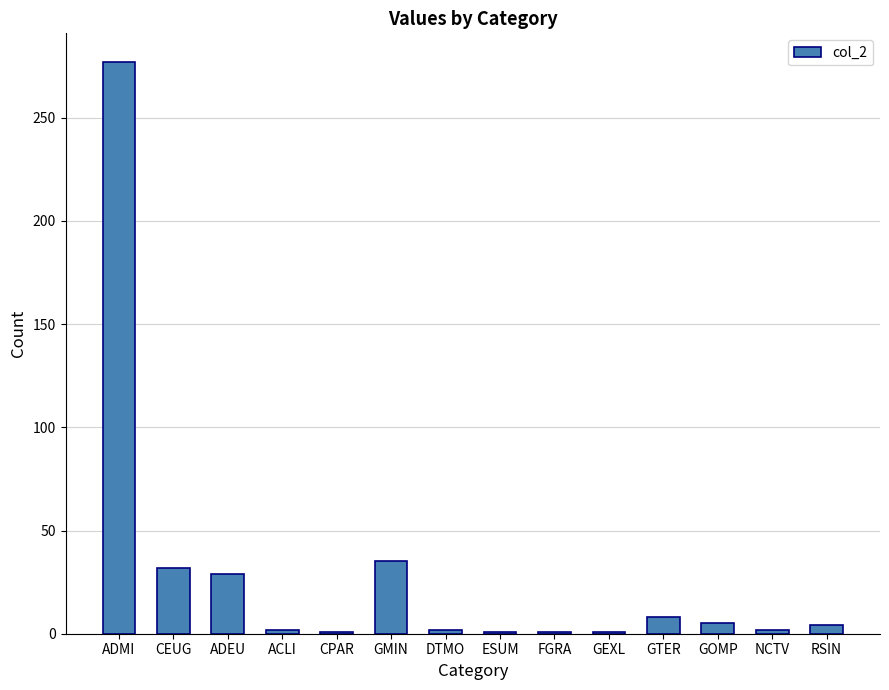

At which category does the chart reach its peak across all series?

ADMI